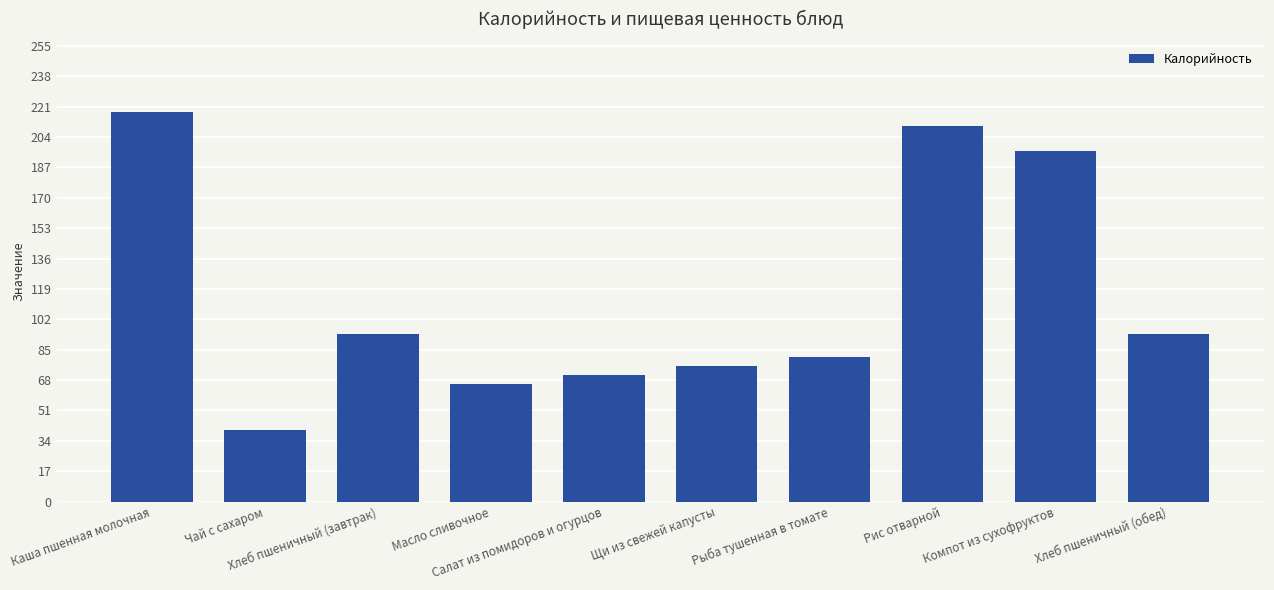

Does the chart contain any negative values?

No